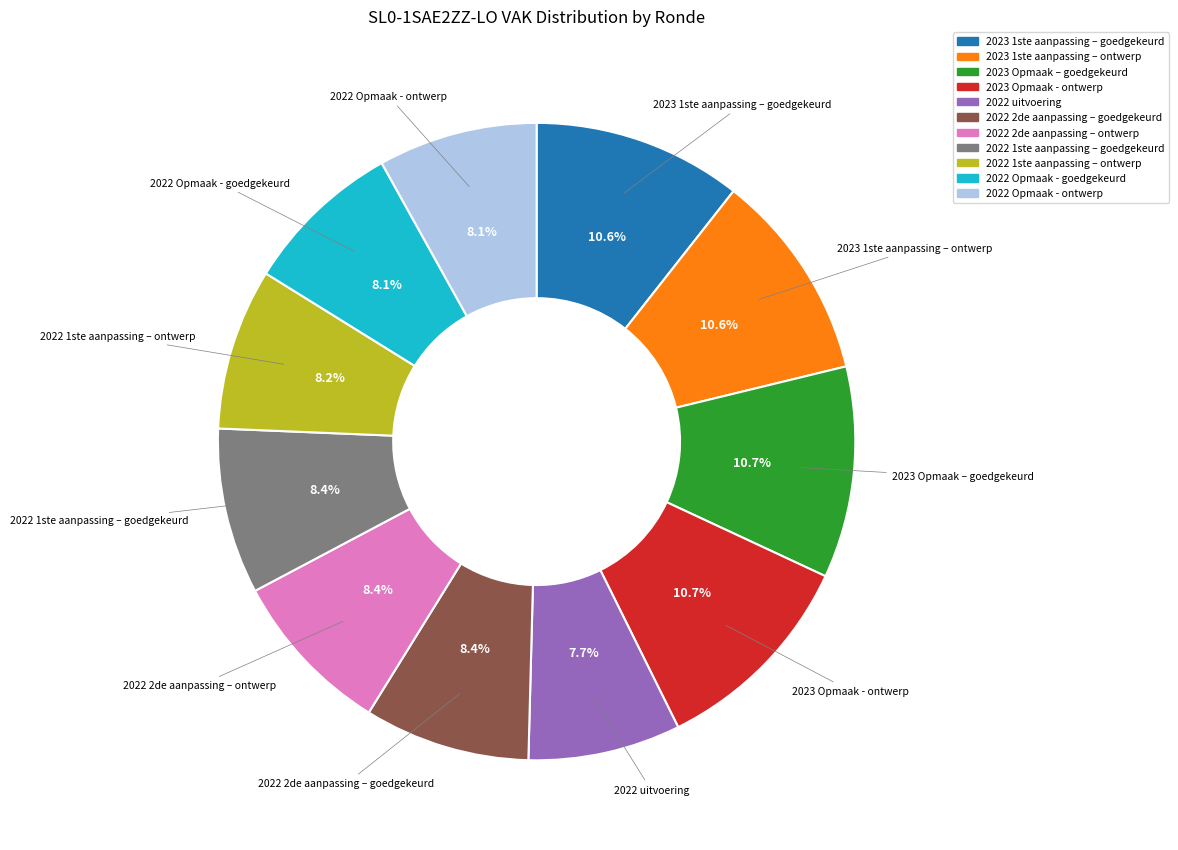

Count the number of slices in the pie.

11